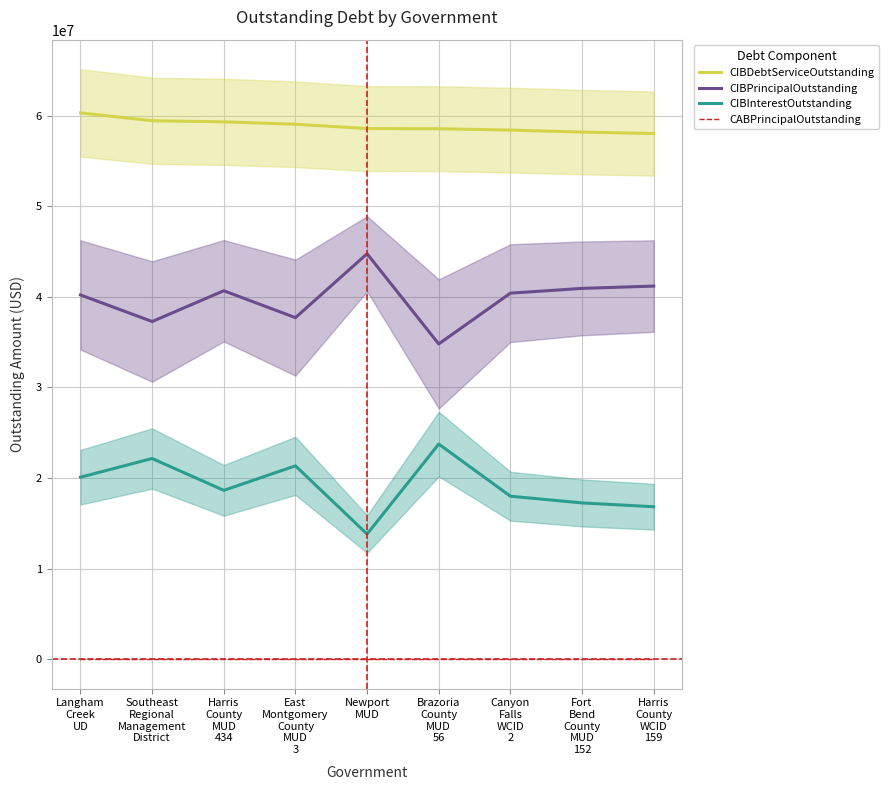

At which category does CIBInterestOutstanding reach its first local peak?

Southeast
Regional
Management
District